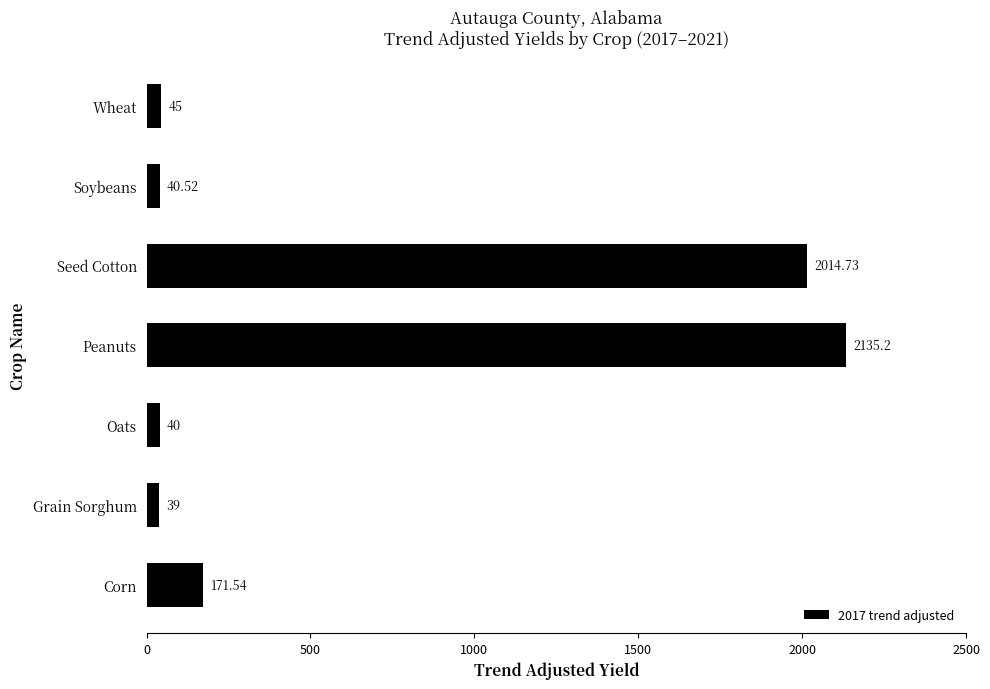

Rank the categories by value from highest to lowest.

Peanuts, Seed Cotton, Corn, Wheat, Soybeans, Oats, Grain Sorghum